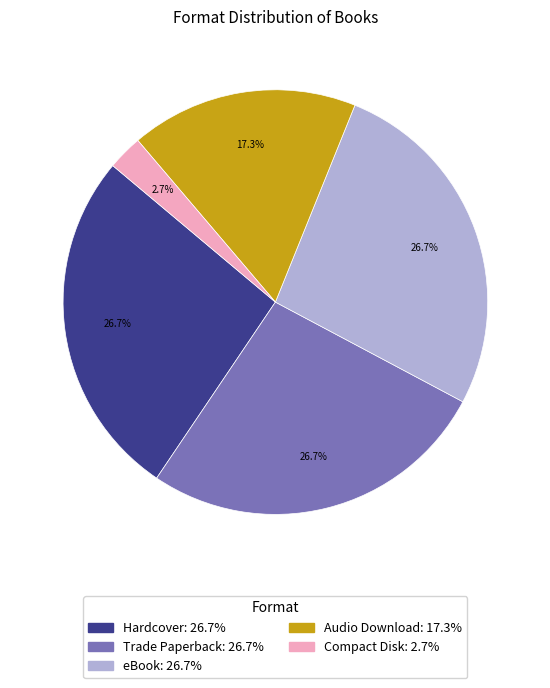

What percentage is the eBook slice, to the nearest percent?

27%